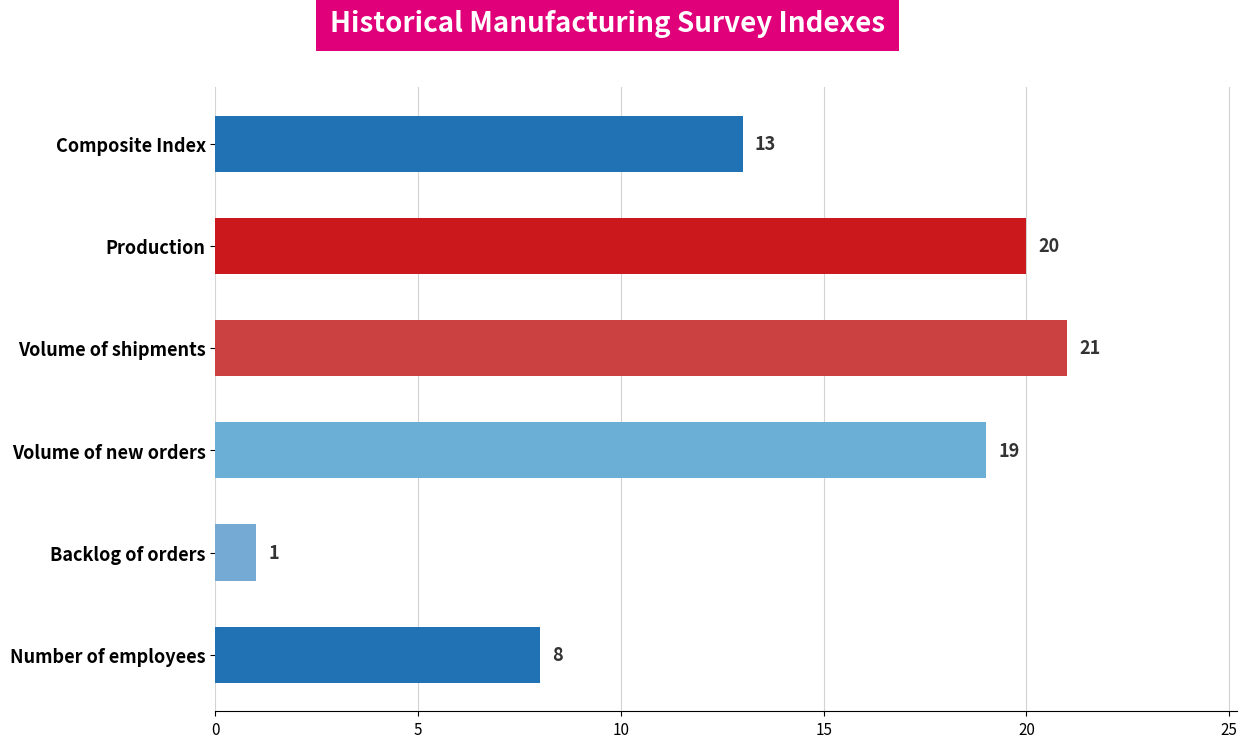

Is the value of Number of employees at Nov'04 greater than the value of Composite Index at Mar'04?

No